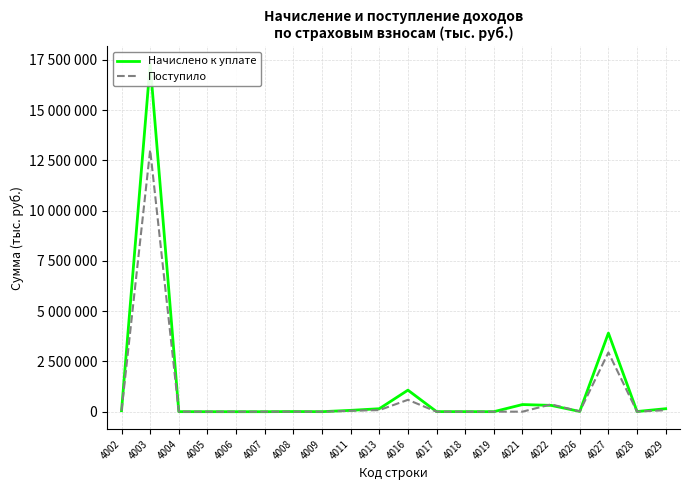

Is this an area chart (filled region under the line)?

No